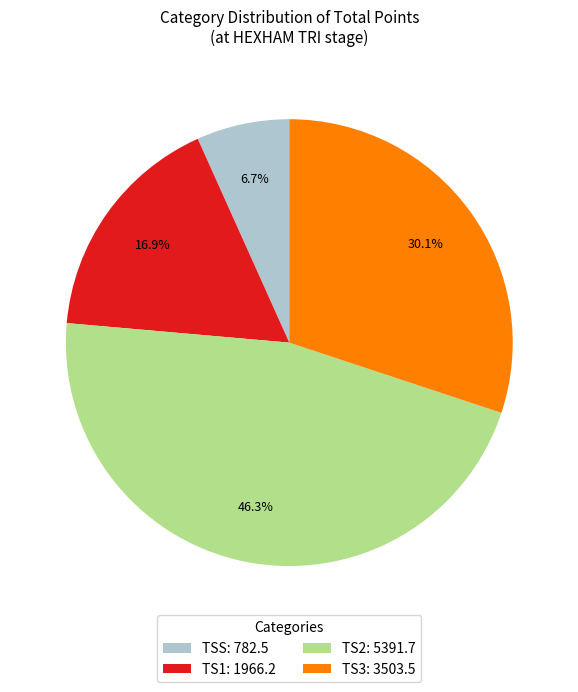

Is there any slice that represents more than half of the pie?

No